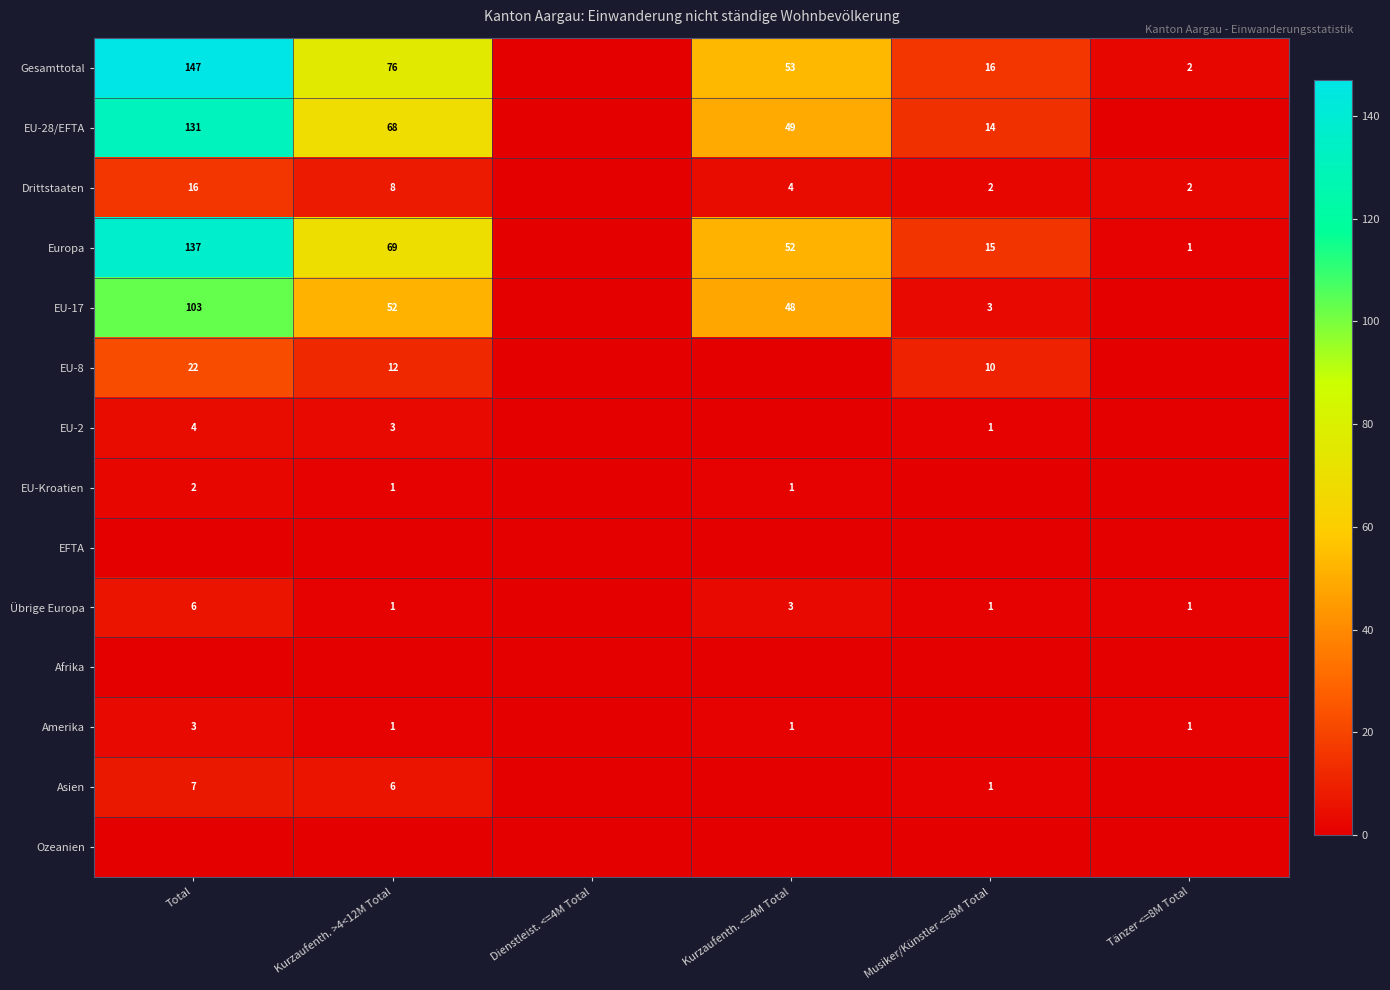

The EU-17 series shows 103 at Total. True or false?

True